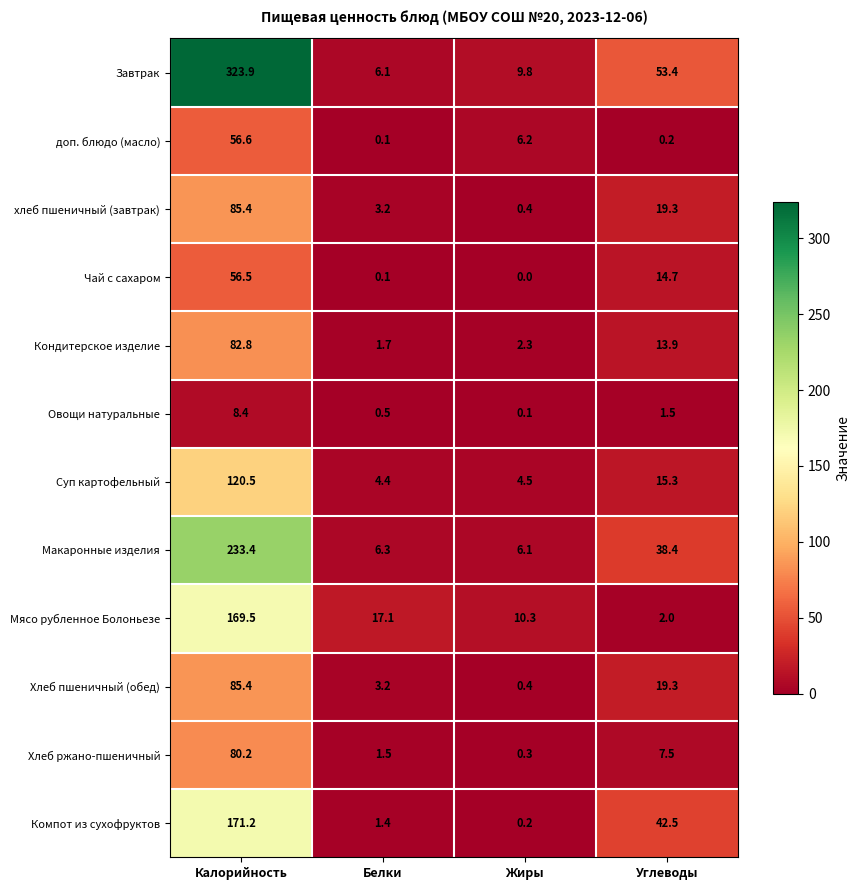

Count the number of categories in the chart.

4